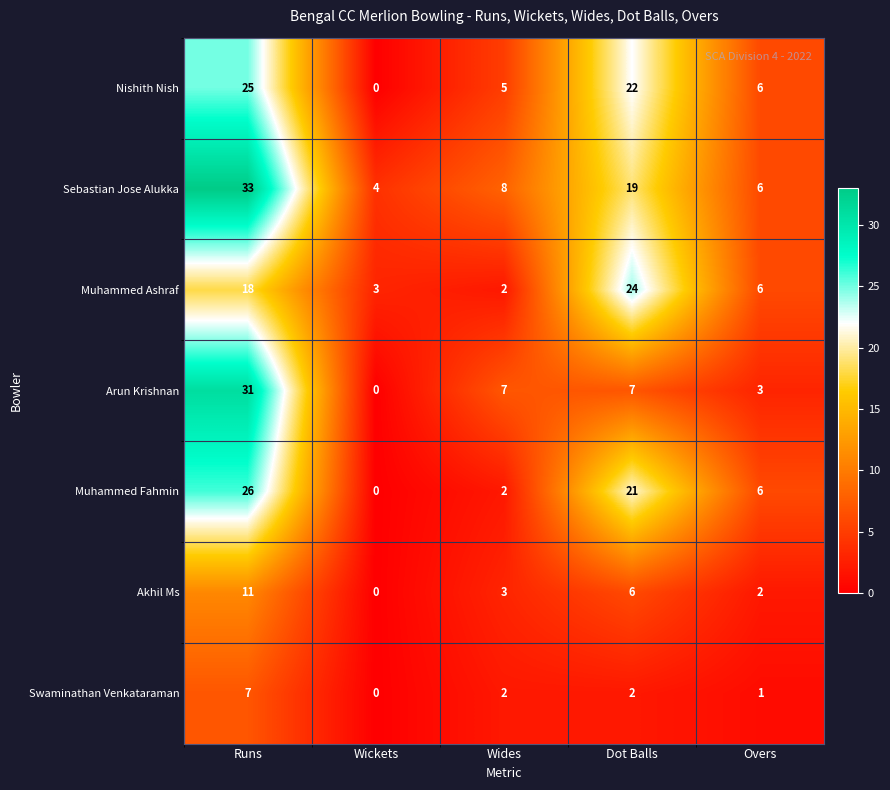

How many distinct data groups are displayed?

7